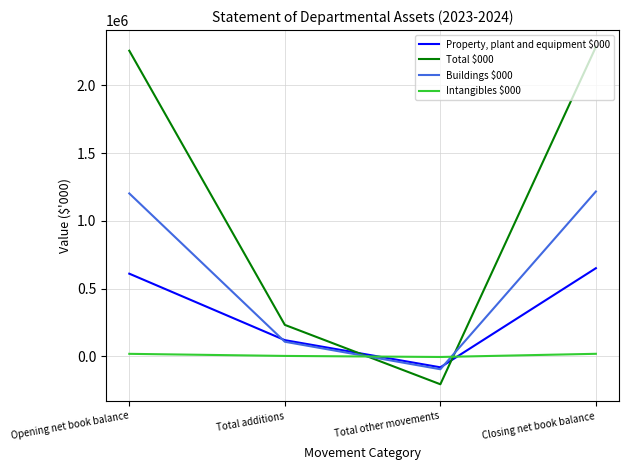

Which series has the widest spread of values?

Total $000